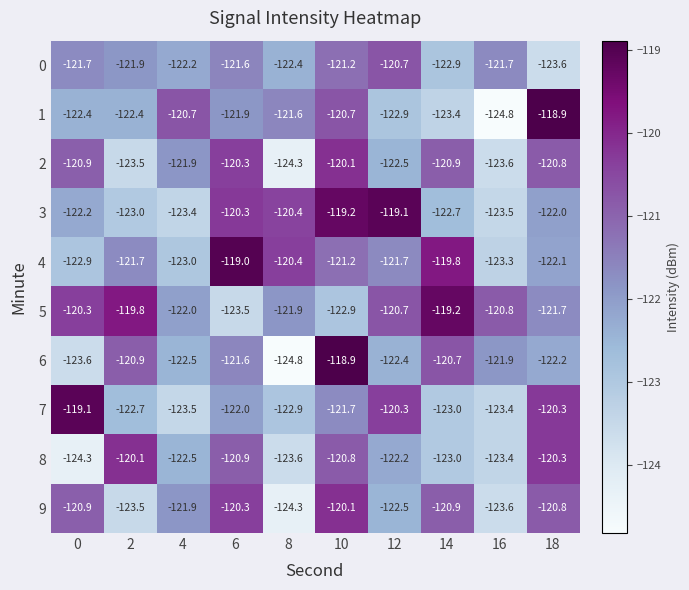

What is the difference between the highest and lowest values at 4?

2.8